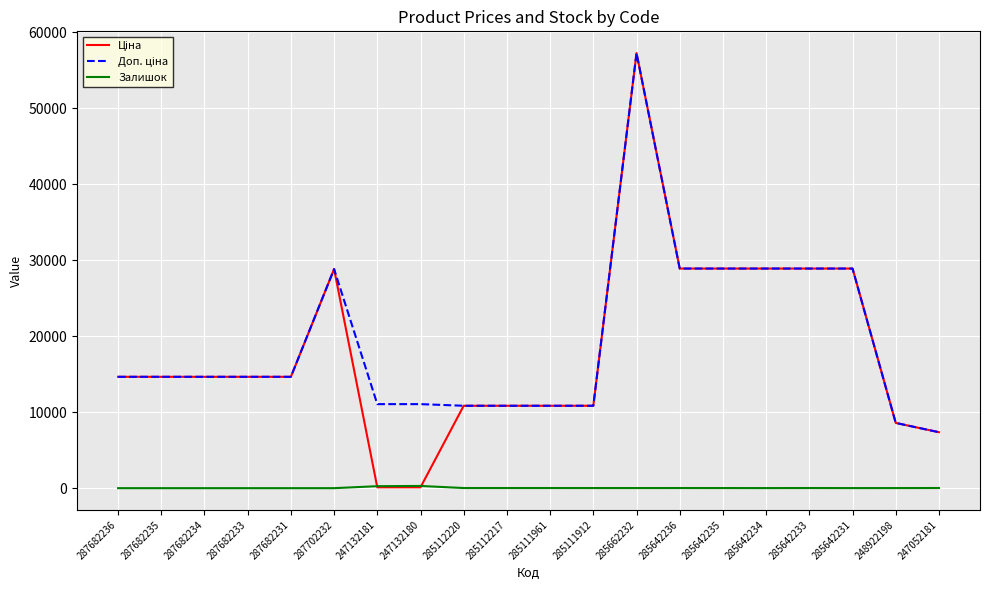

What is the greatest value displayed?

57235.5